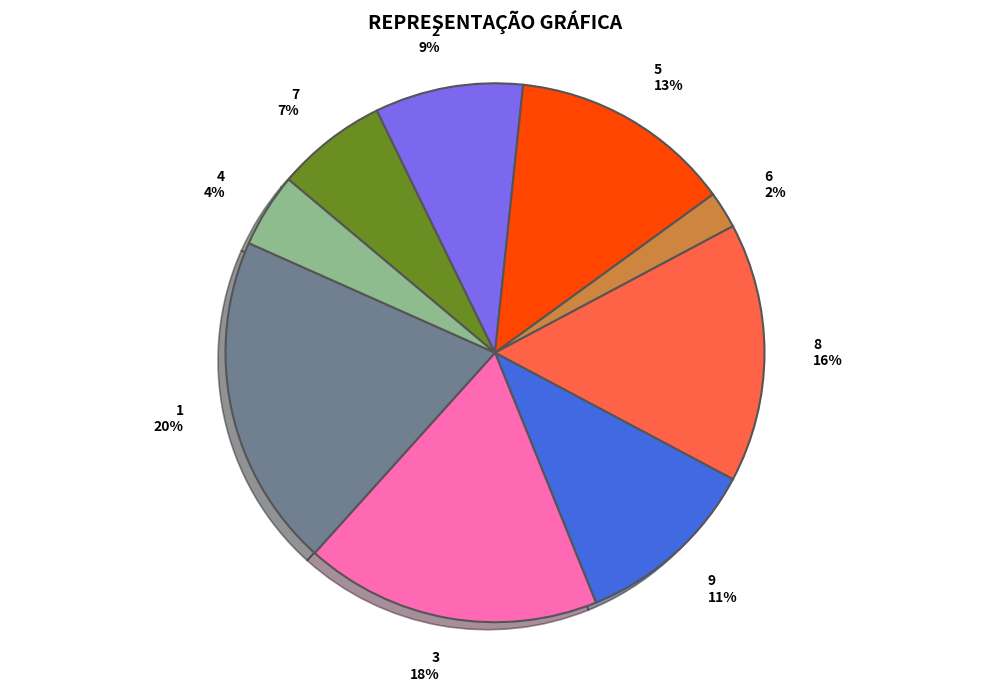

Combined, do 1 and 4 account for over 50%?

No